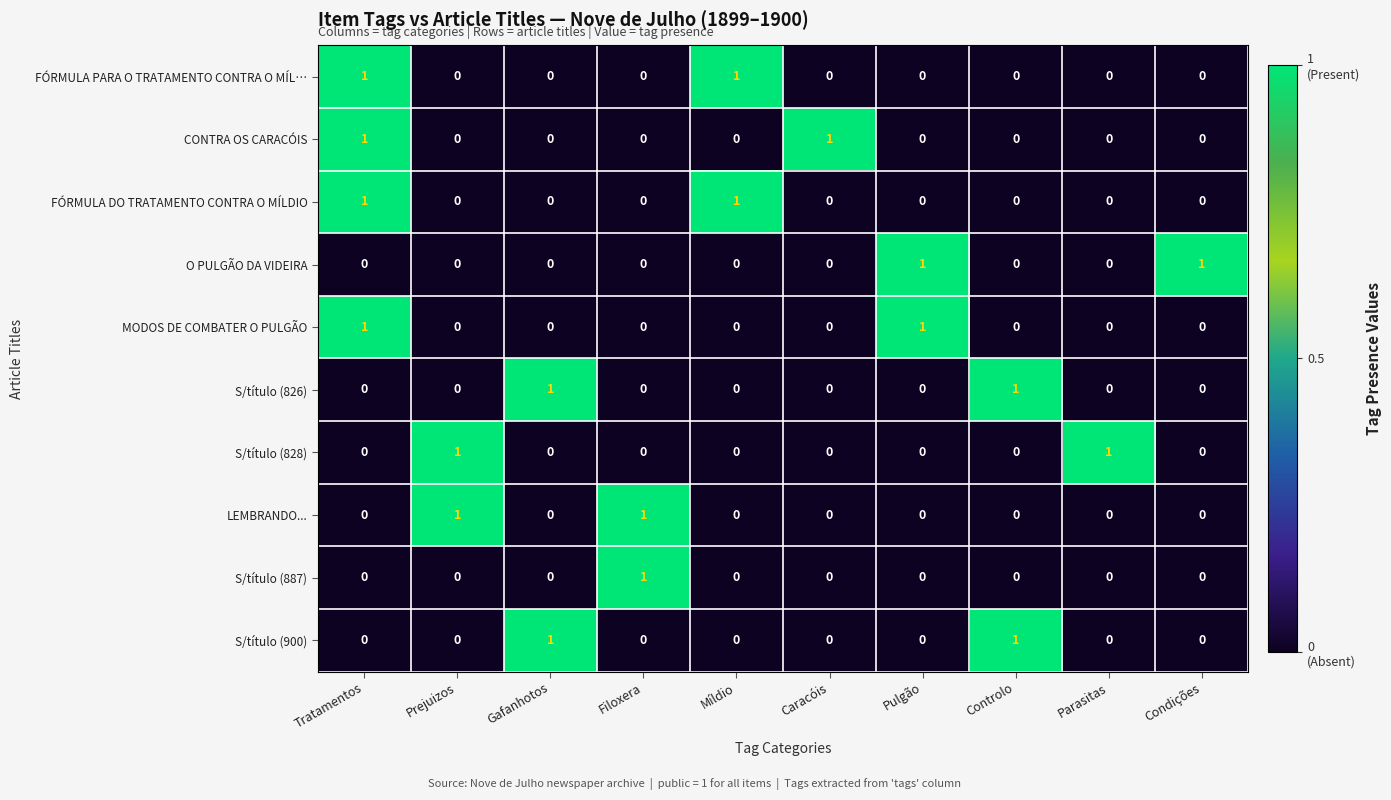

The LEMBRANDO... series shows 0 at Parasitas. True or false?

True